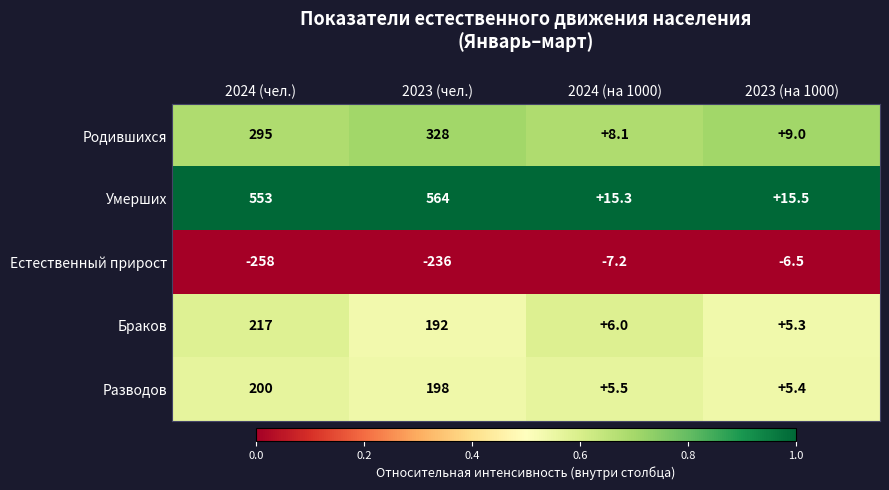

Reading left to right, transcribe all the data shown in this chart.

Родившихся: 295.0	328.0	8.1	9.0
Умерших: 553.0	564.0	15.3	15.5
Естественный прирост: -258.0	-236.0	-7.2	-6.5
Браков: 217.0	192.0	6.0	5.3
Разводов: 200.0	198.0	5.5	5.4